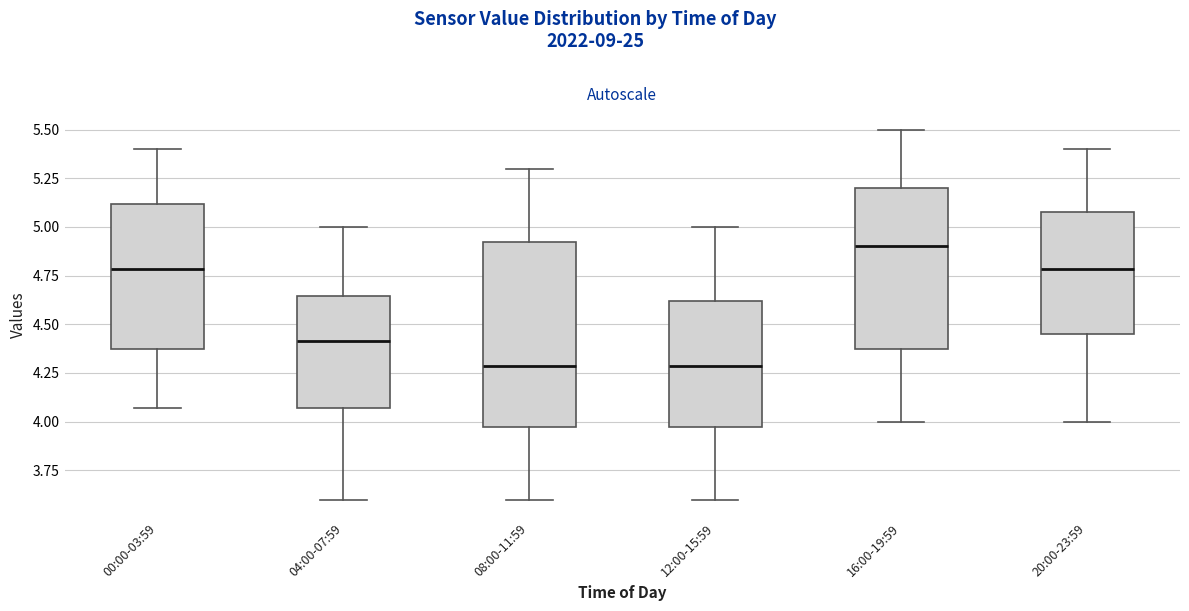

Reading left to right, transcribe this box plot: for each box, give where its median line is, the range the box spans, and where its two whiskers end, as read against the y-axis. The values are not printed on the chart, so give them approximately, as read against the axis.

00:00-03:59: median 4.80, box 4.40 to 5.10, whiskers 4.05 to 5.40
04:00-07:59: median 4.40, box 4.05 to 4.65, whiskers 3.60 to 5.00
08:00-11:59: median 4.30, box 4.00 to 4.95, whiskers 3.60 to 5.30
12:00-15:59: median 4.30, box 4.00 to 4.60, whiskers 3.60 to 5.00
16:00-19:59: median 4.90, box 4.40 to 5.20, whiskers 4.00 to 5.50
20:00-23:59: median 4.80, box 4.45 to 5.10, whiskers 4.00 to 5.40